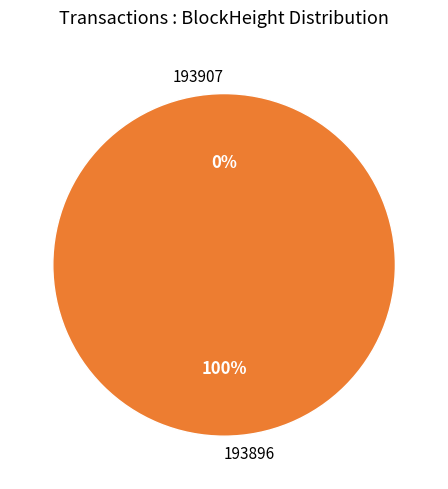

The 193907 slice represents 0% of the pie. True or false?

True